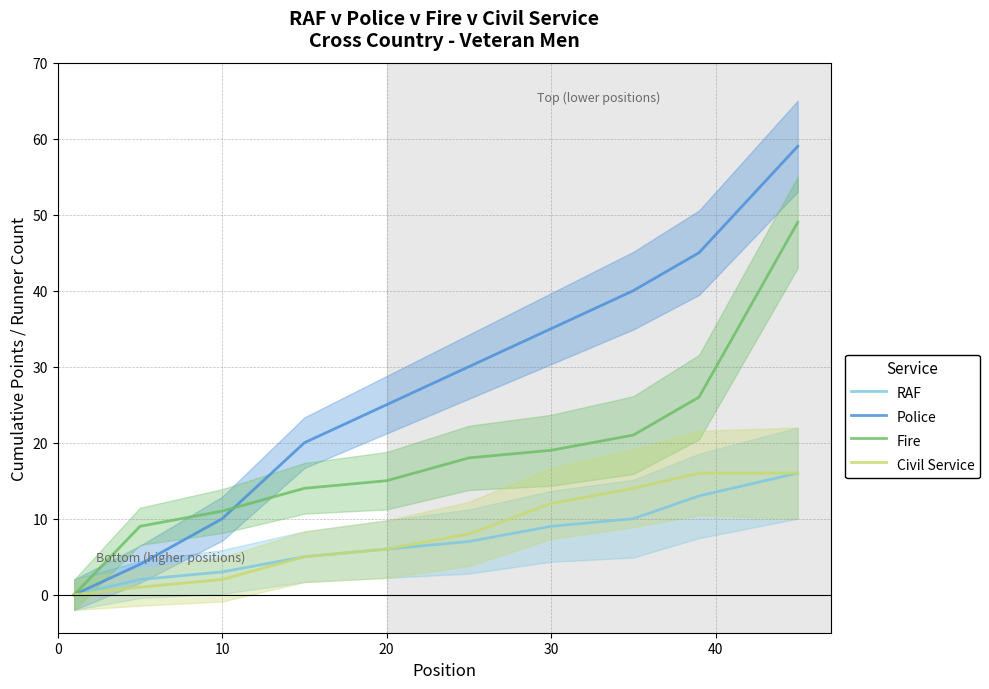

What is the average value of the Police series?

27